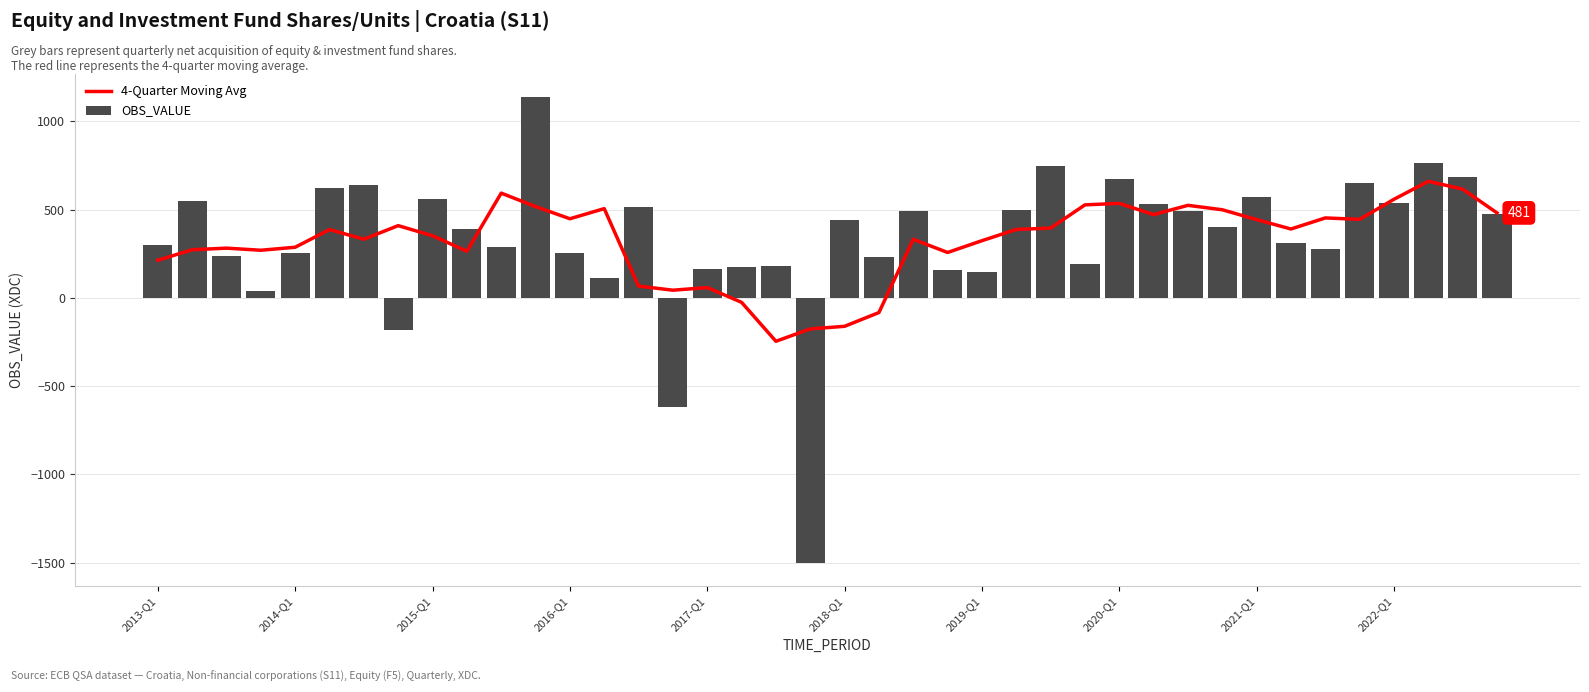

Is it true that 4-Quarter Moving Avg equals -83.4 at 21?

True